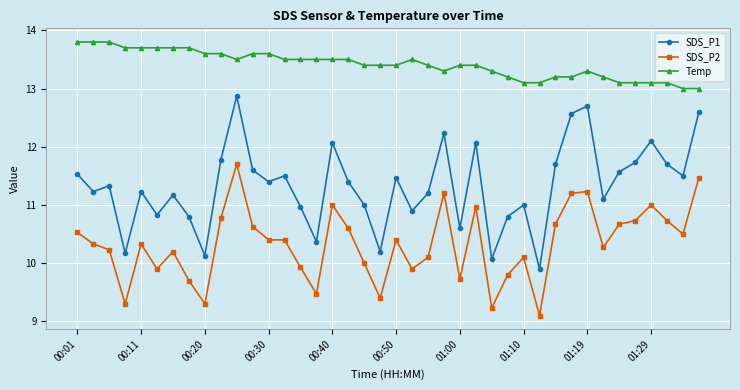

What are all the series names shown in the legend?

SDS_P1, SDS_P2, Temp